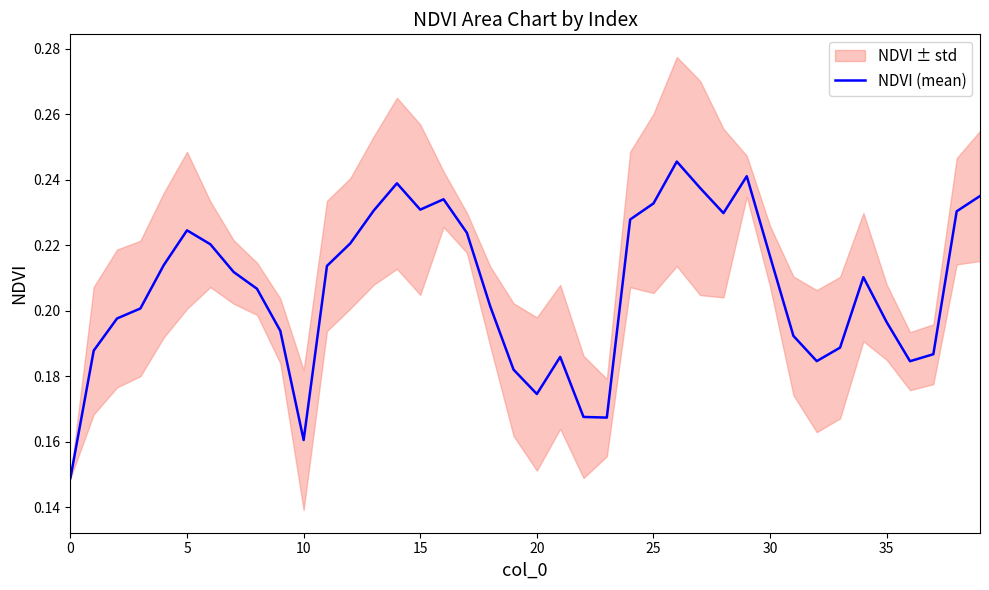

True or false: there are more than 0 points higher than both neighbors.

True